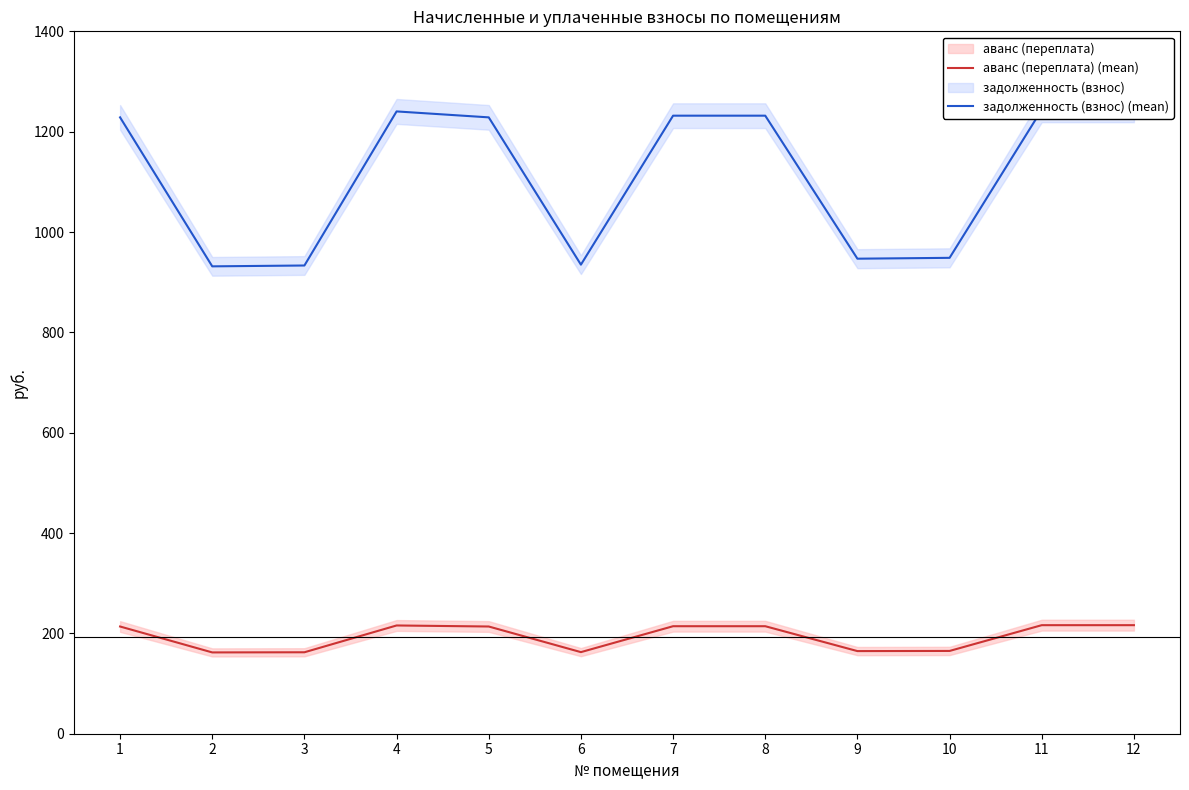

How many data points in задолженность (взнос) (mean) are less than 1228?

5